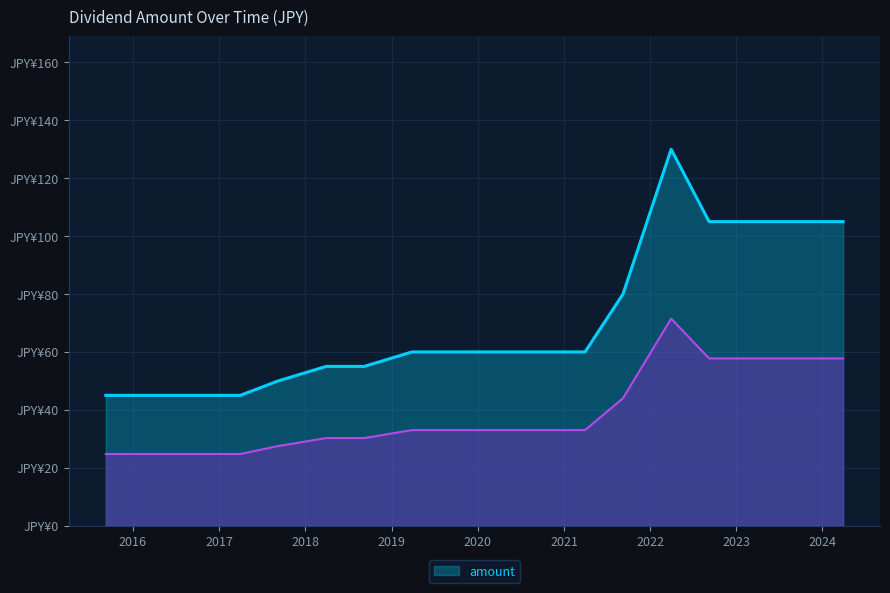

How many lines are shown in the chart?

1